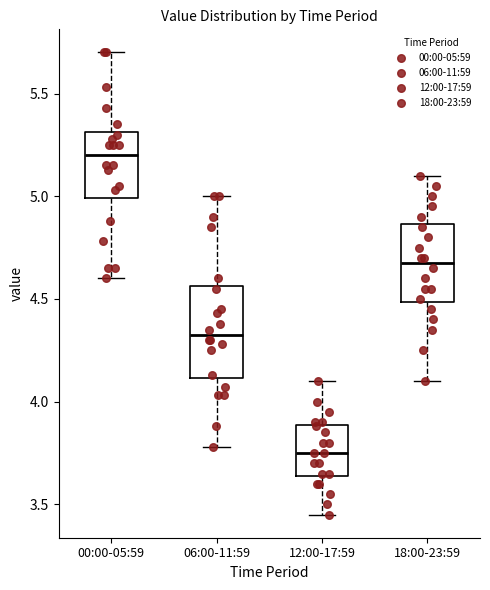

Reading left to right, transcribe this box plot: for each box, give where its median line is, the range the box spans, and where its two whiskers end, as read against the y-axis. The values are not printed on the chart, so give them approximately, as read against the axis.

00:00-05:59: median 5.20, box 5.00 to 5.30, whiskers 4.60 to 5.70
06:00-11:59: median 4.35, box 4.10 to 4.55, whiskers 3.80 to 5.00
12:00-17:59: median 3.75, box 3.65 to 3.90, whiskers 3.45 to 4.10
18:00-23:59: median 4.70, box 4.50 to 4.85, whiskers 4.10 to 5.10